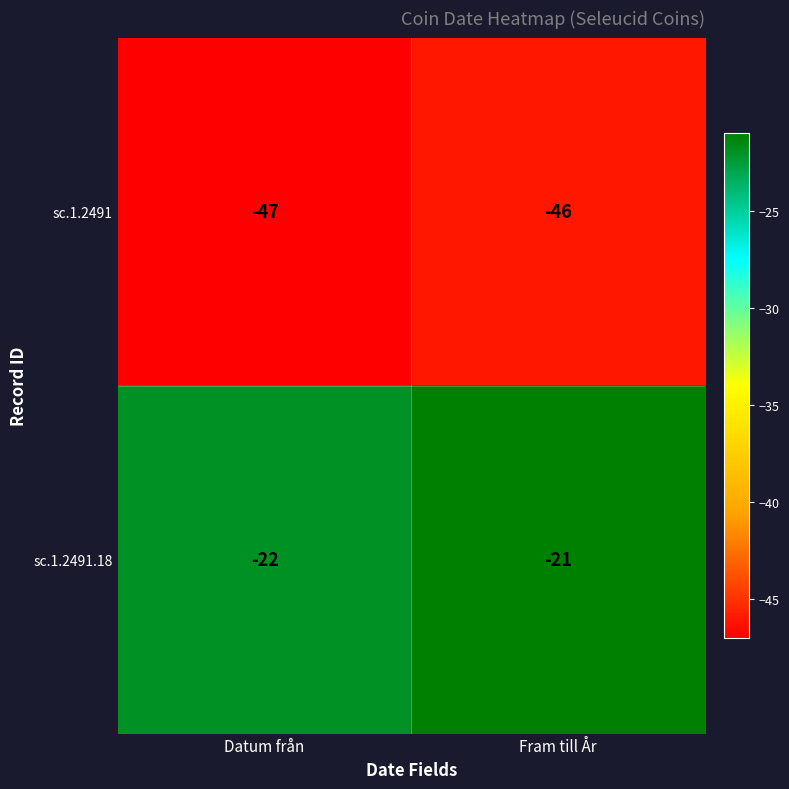

List the series in order of their peak value, lowest first.

sc.1.2491, sc.1.2491.18